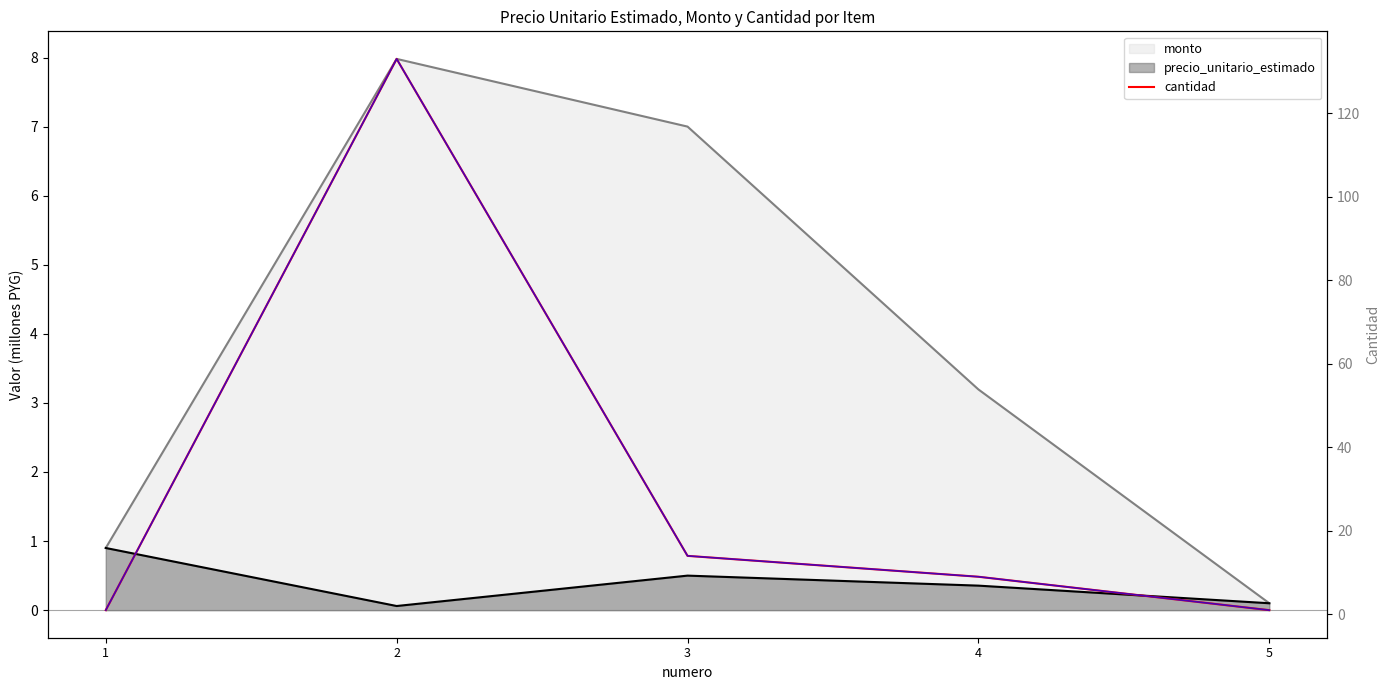

Reading left to right, what are all the values shown in this chart?

1=1	2=133	3=14	4=9	5=1